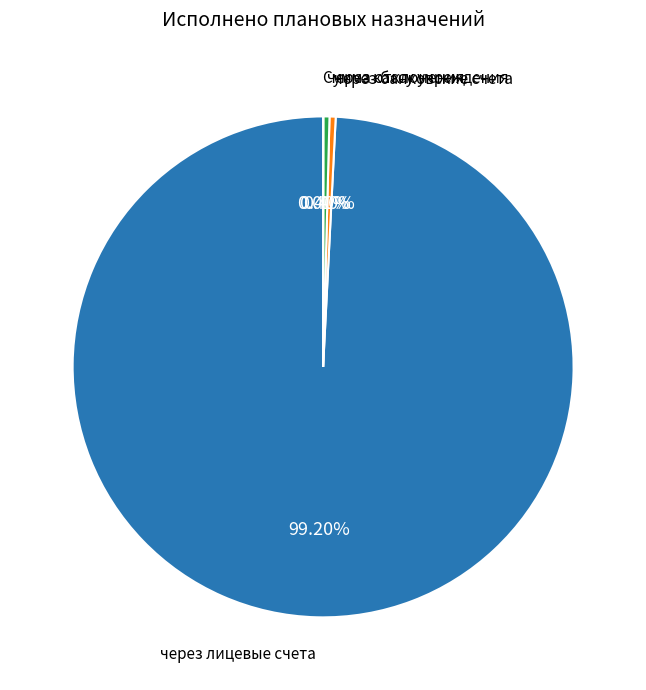

Does any single category account for the majority?

Yes